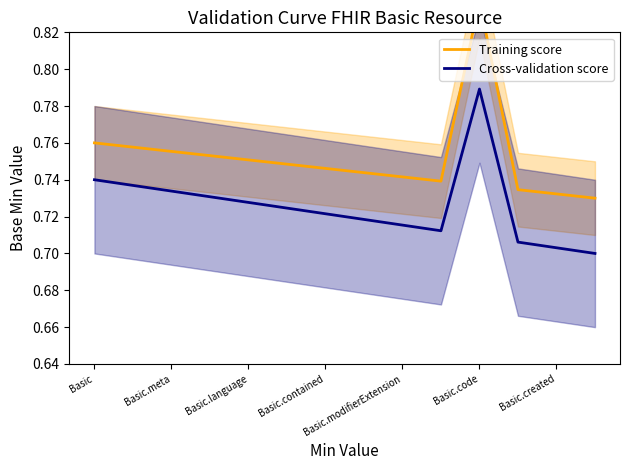

What are all the series names shown in the legend?

Training score, Cross-validation score